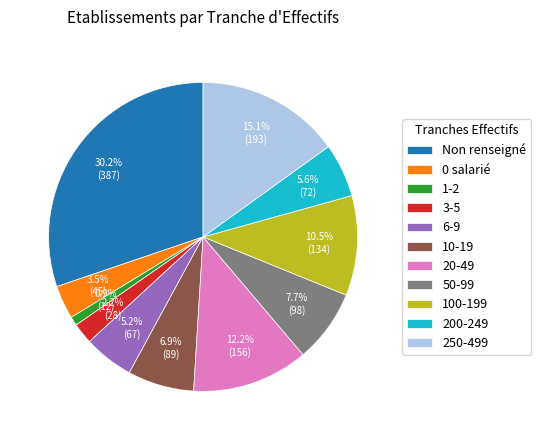

To the nearest percent, what is the average slice percentage?

9%